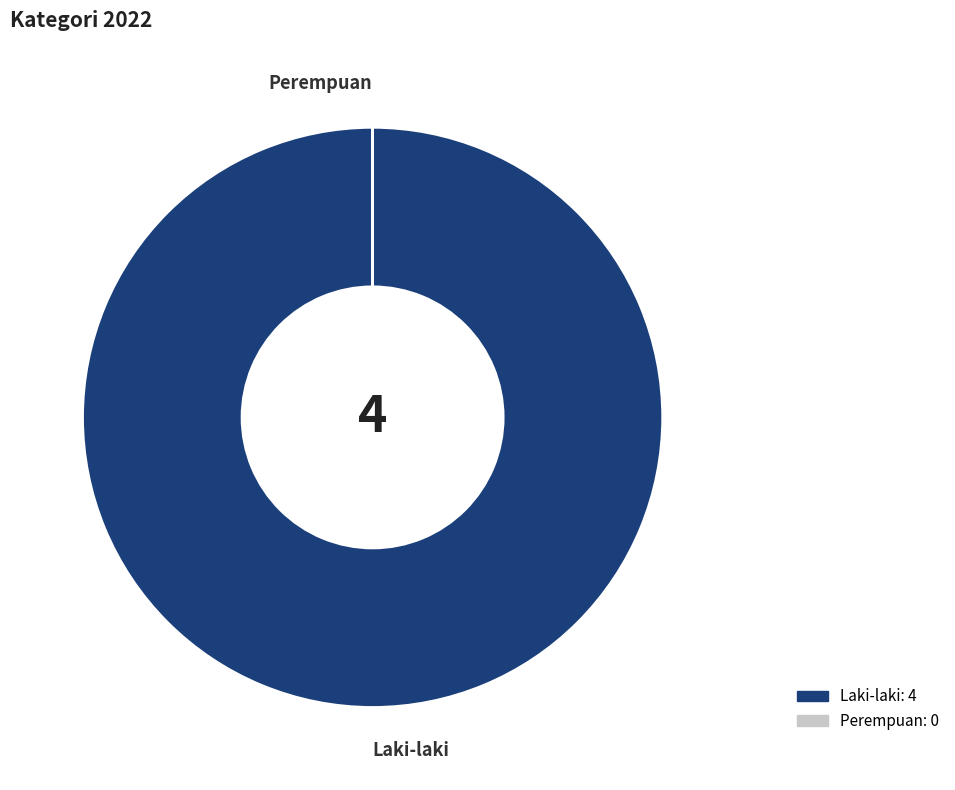

True or false: Laki-laki accounts for 91% of the total.

False